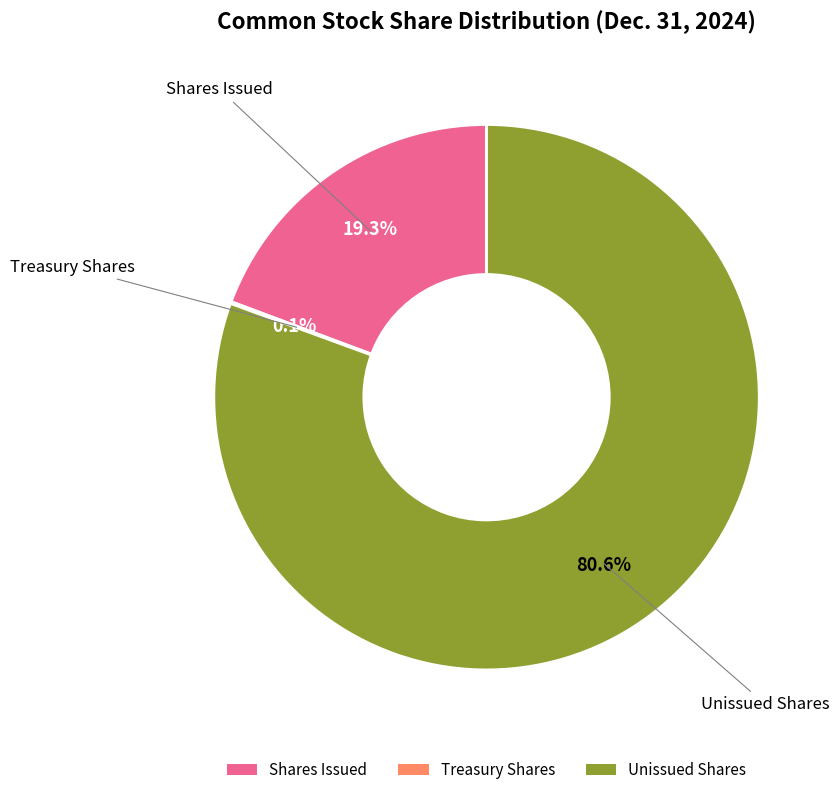

Which has a higher value, Shares Issued or Unissued Shares?

Unissued Shares